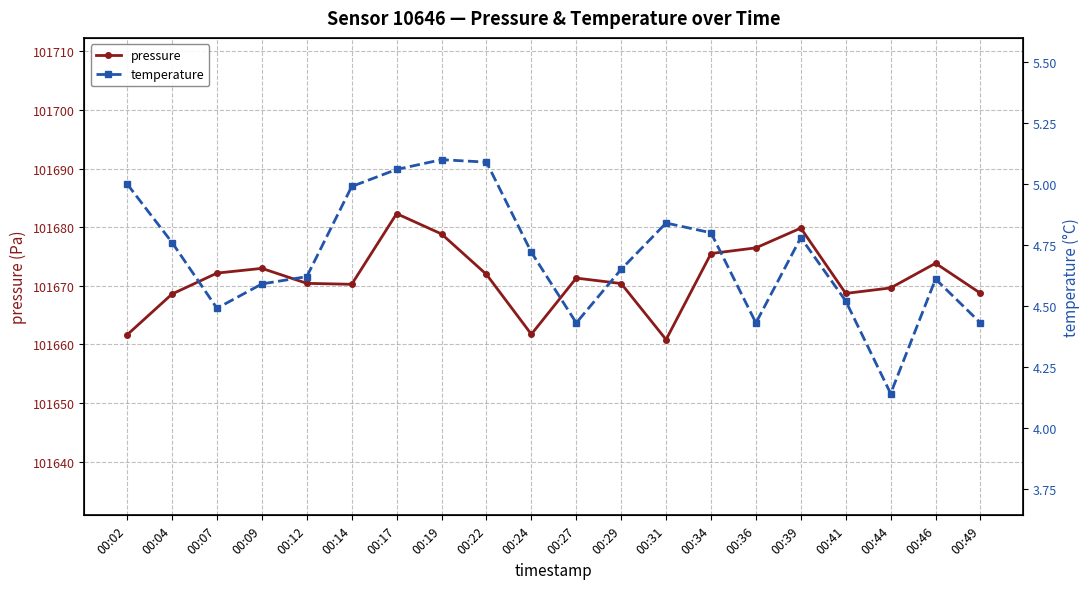

What is the average value of the temperature series?

4.7